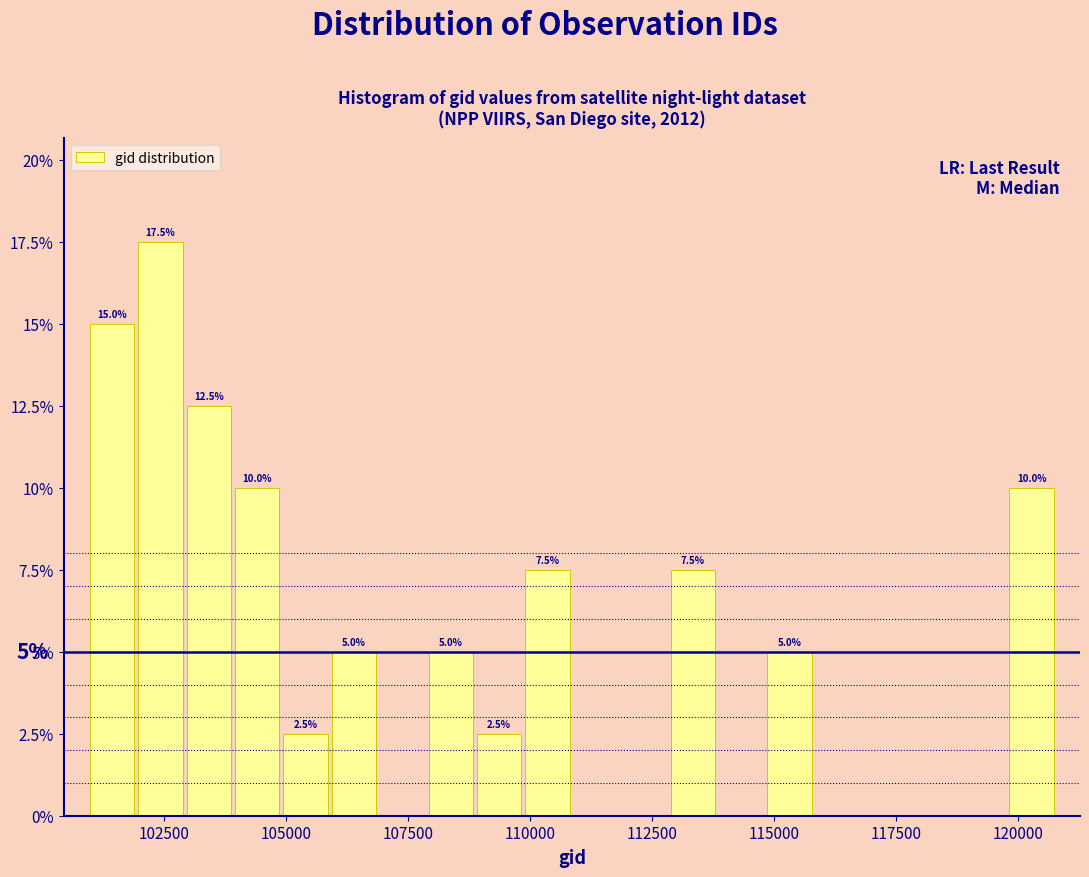

Around what value on the x-axis is the tallest bar? Give the approximate position of its centre, as read against the axis.

102500